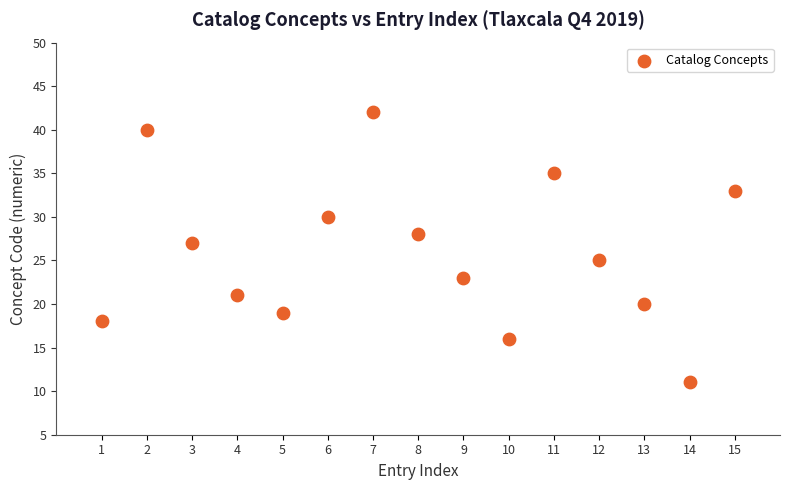

What is the range of Y values (max minus min)?

31